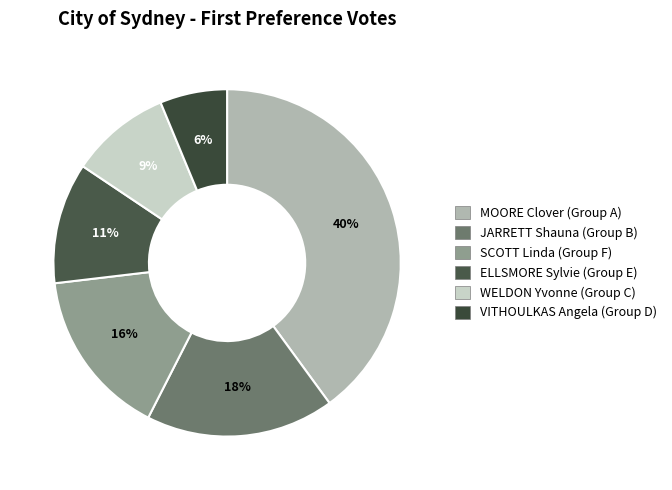

To the nearest percent, what is the average slice percentage?

17%